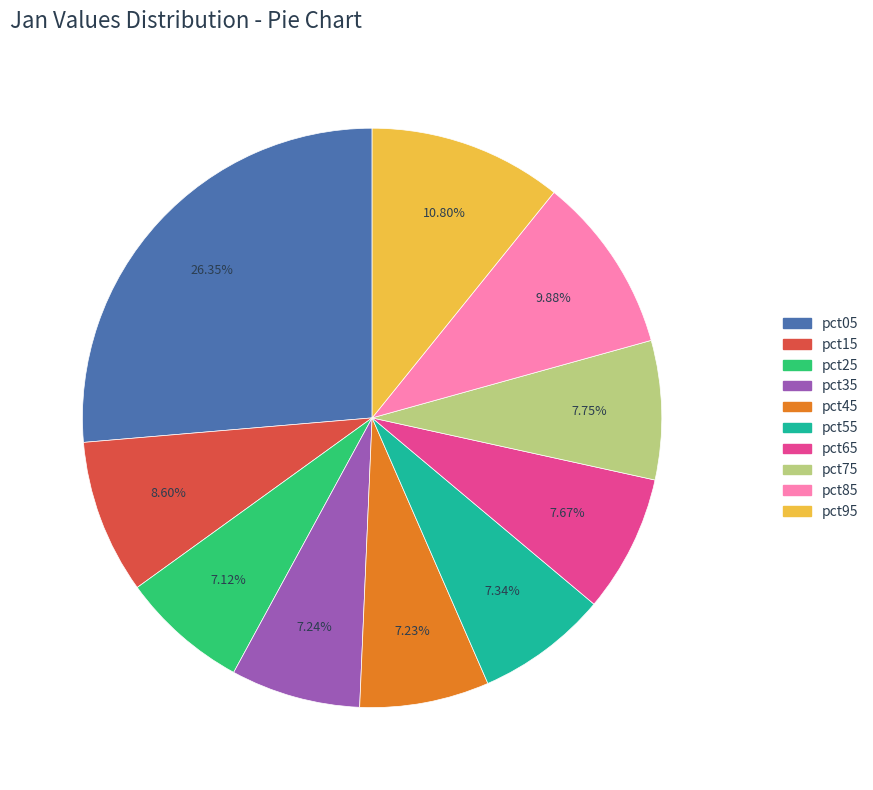

What percentage is the pct45 slice, to the nearest percent?

7%